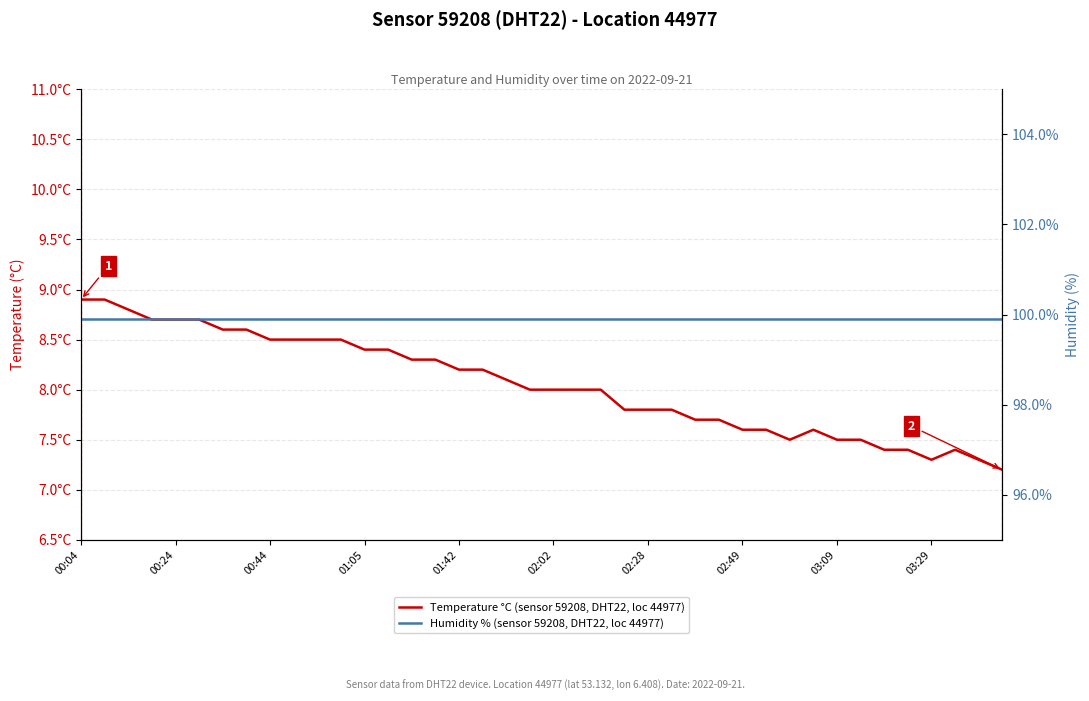

What is the value of the Humidity % (sensor 59208, DHT22, loc 44977) point at the 16th from the left?

99.9